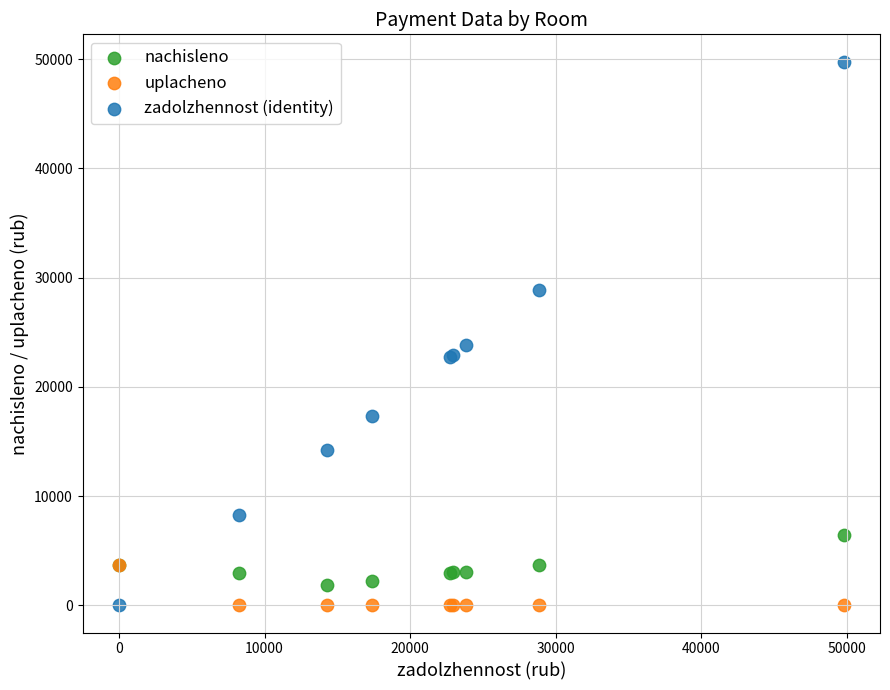

What are all the series names shown in the legend?

nachisleno, uplacheno, zadolzhennost (identity)